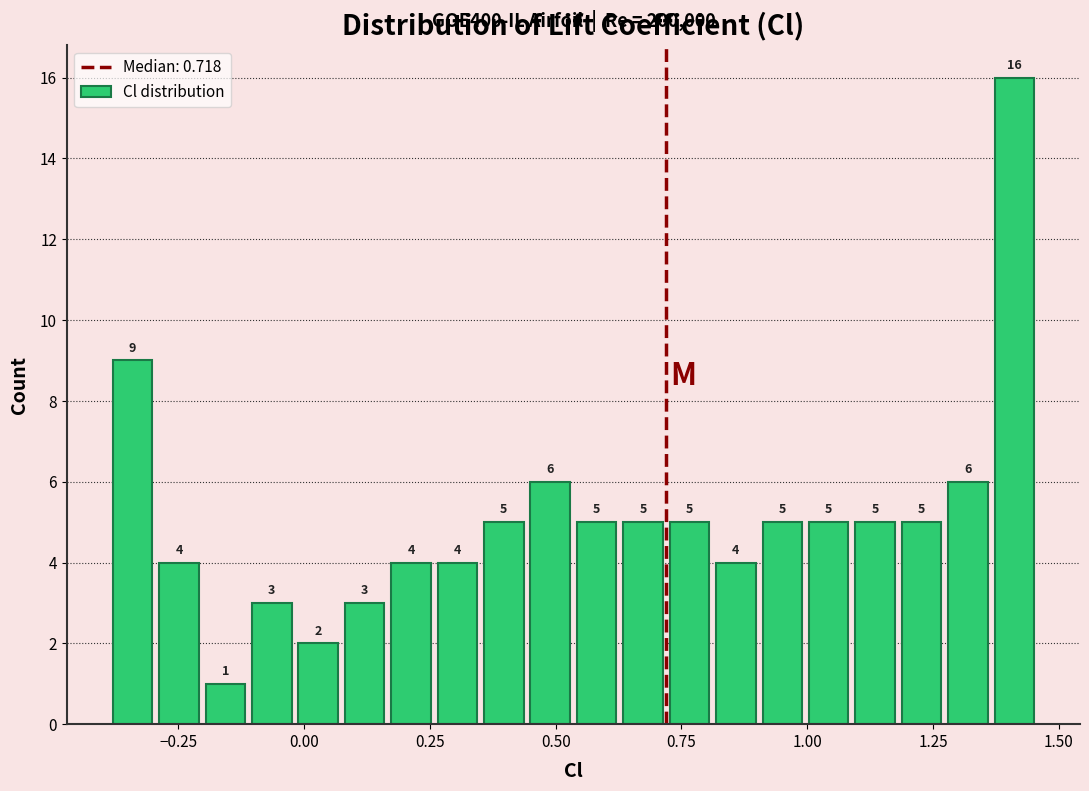

Read against the x-axis, roughly where is the centre of the tallest bar?

1.40